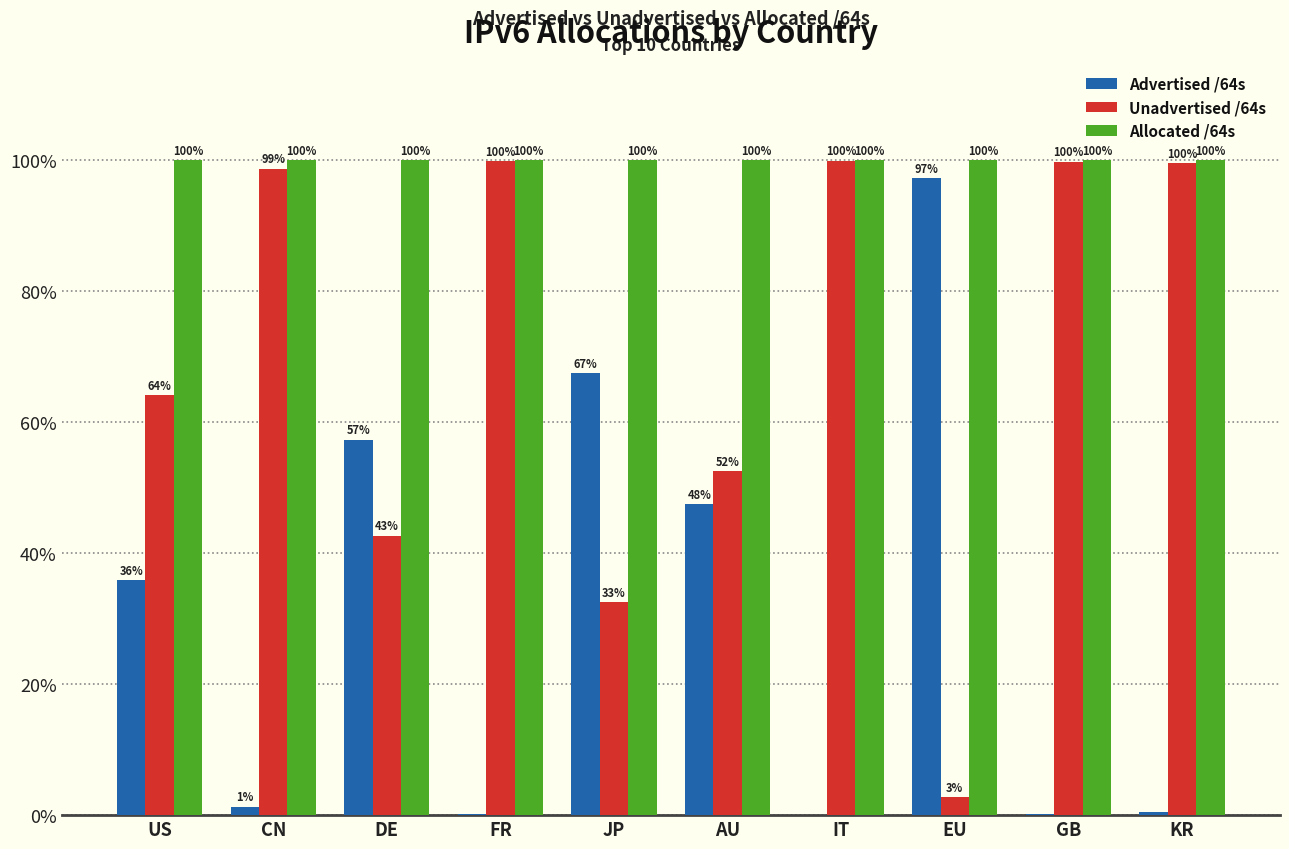

What is the total value across all series at EU?

200.0